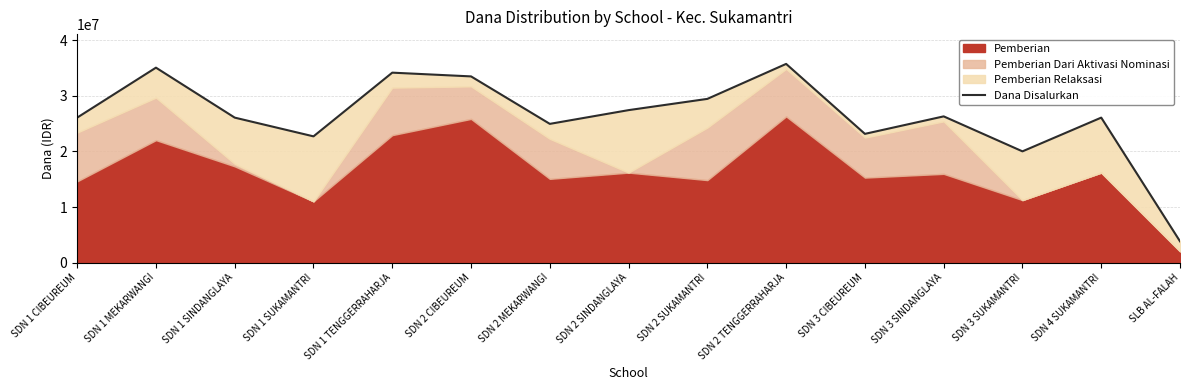

Reading left to right, what are all the values shown in this chart?

SDN 1 CIBEUREUM=26100000	SDN 1 MEKARWANGI=35100000	SDN 1 SINDANGLAYA=26100000	SDN 1 SUKAMANTRI=22725000	SDN 1 TENGGERRAHARJA=34200000	SDN 2 CIBEUREUM=33525000	SDN 2 MEKARWANGI=24975000	SDN 2 SINDANGLAYA=27450000	SDN 2 SUKAMANTRI=29475000	SDN 2 TENGGERRAHARJA=35775000	SDN 3 CIBEUREUM=23175000	SDN 3 SINDANGLAYA=26325000	SDN 3 SUKAMANTRI=20025000	SDN 4 SUKAMANTRI=26100000	SLB AL-FALAH=3825000